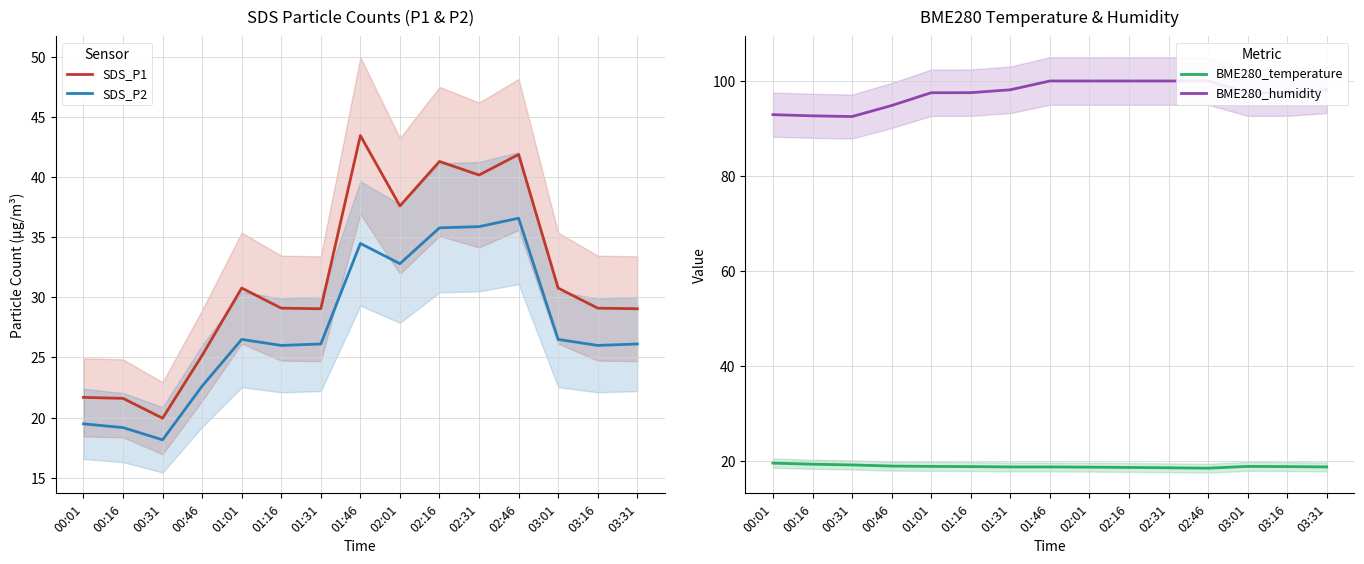

What position from the right is 00:31?

13